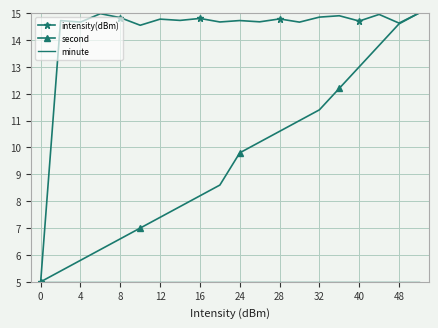

What is the smallest value displayed?

5.0